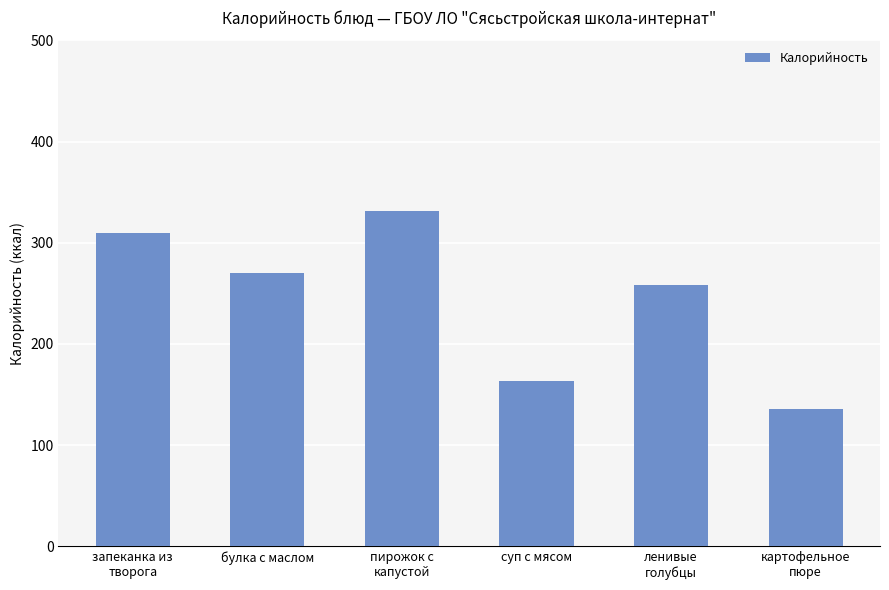

Is it true that the value at запеканка из
творога is 524?

False